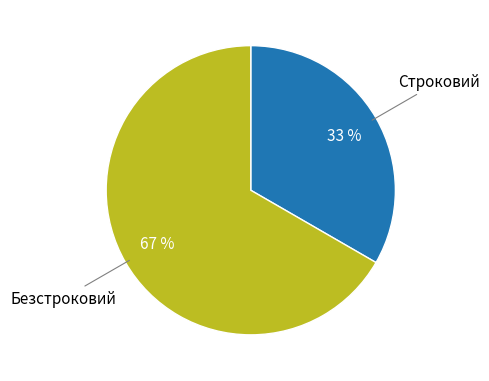

Is there any slice that represents more than half of the pie?

Yes